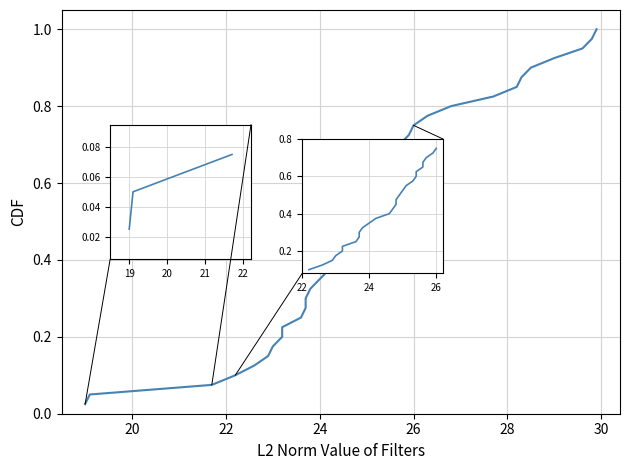

What is the average value?

0.4